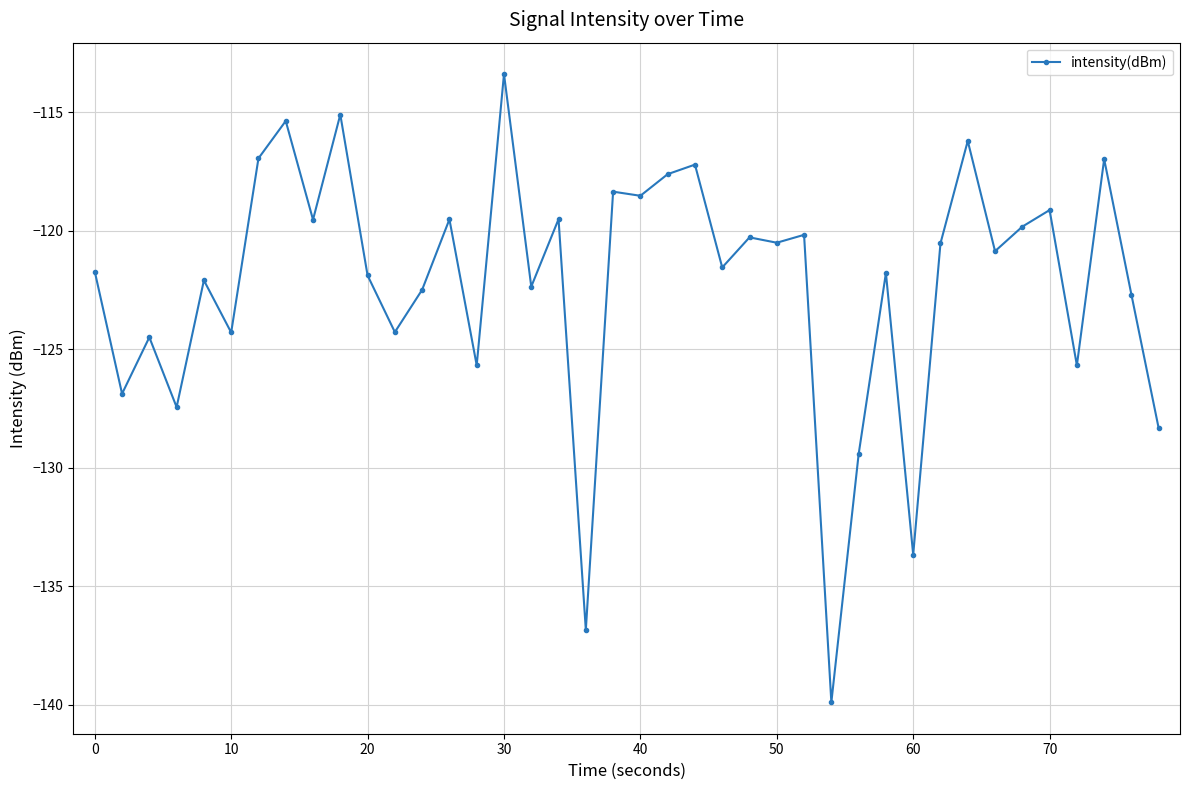

How many values are below -120?

25